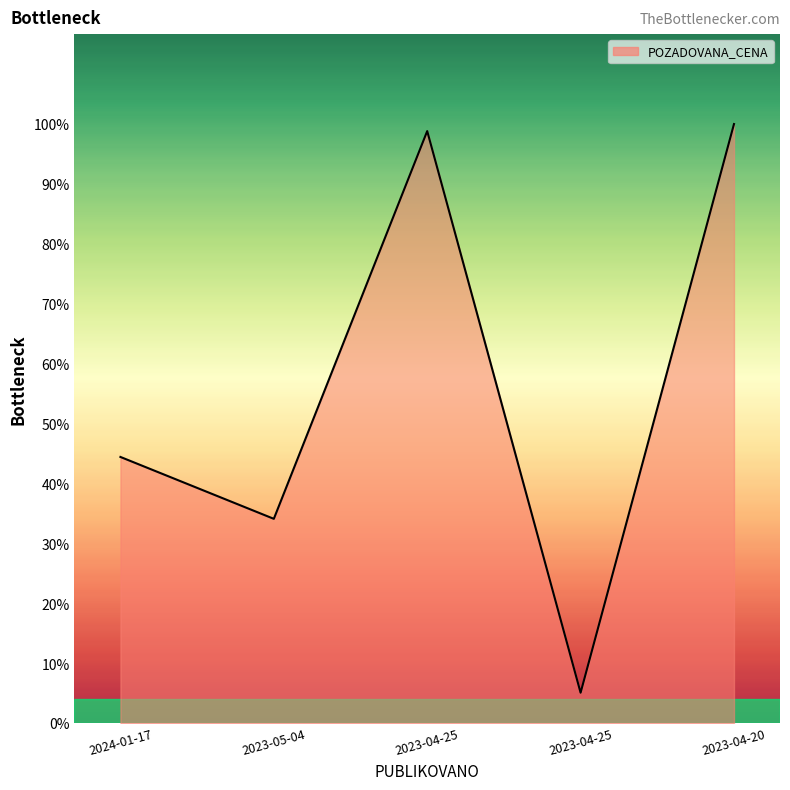

Reading right to left, transcribe all the data shown in this chart.

2023-04-20=765000	2023-04-25=39000	2023-04-25=756000	2023-05-04=261000	2024-01-17=340000